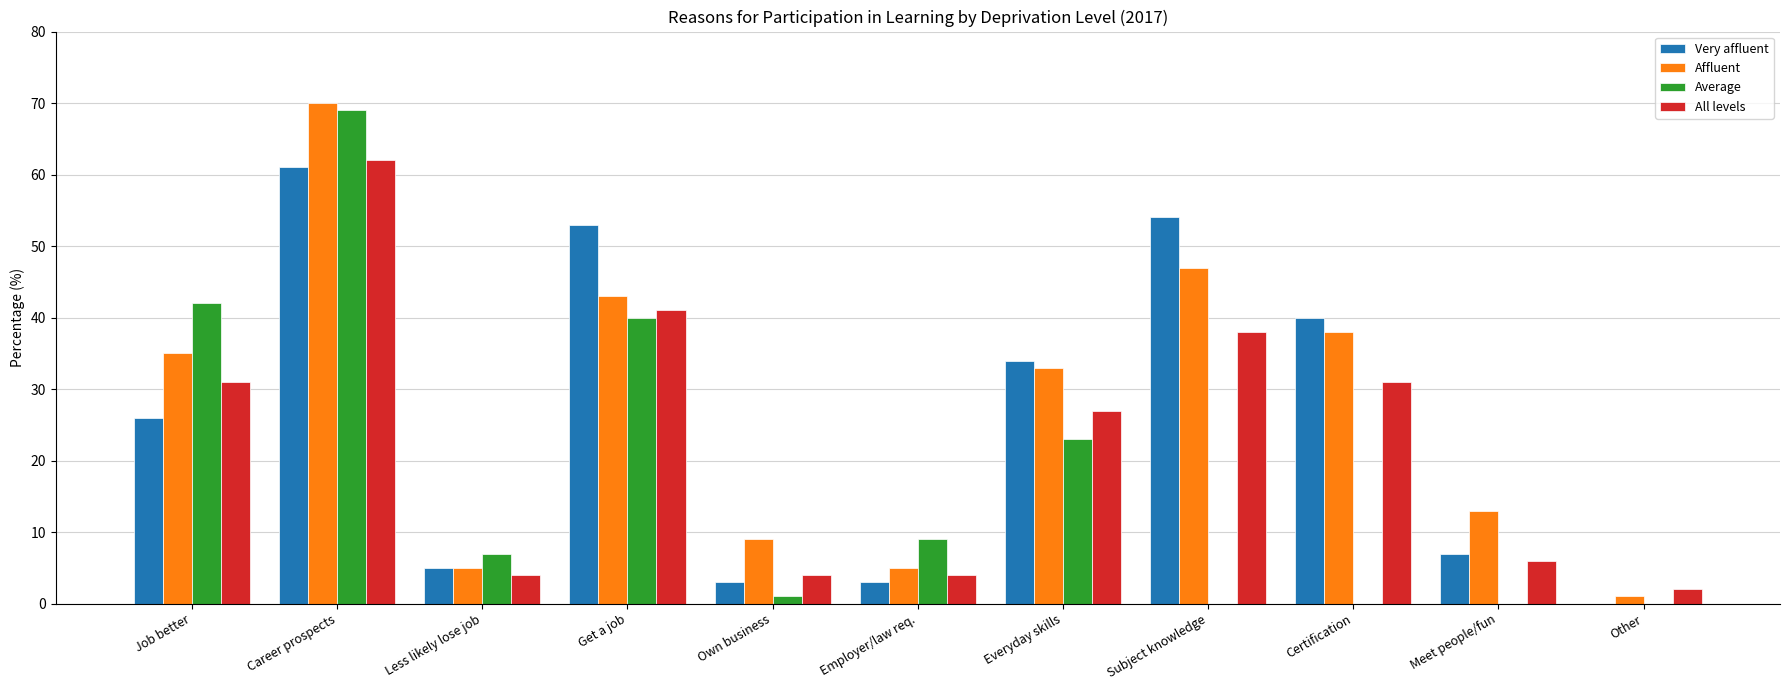

At which category is the sum across all series the highest?

Career prospects